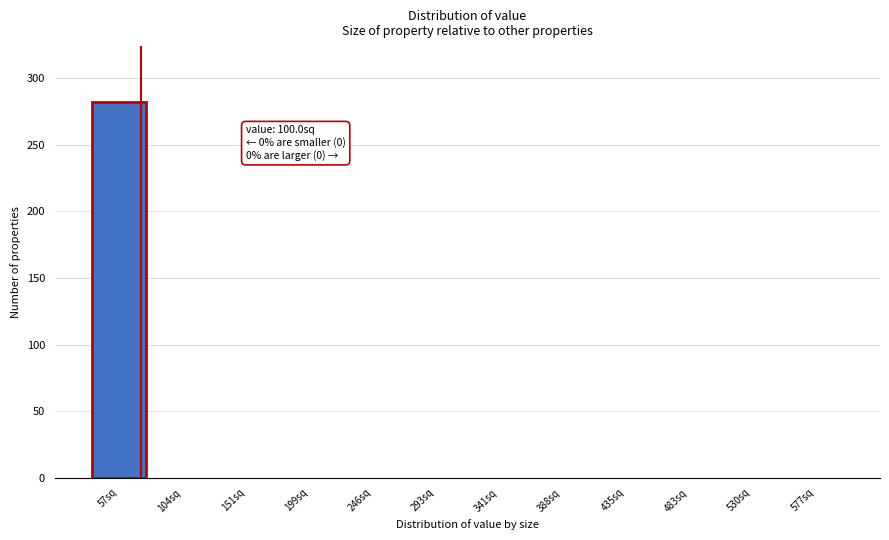

Reading left to right, what are all the values shown in this chart?

57sq=282	104sq=0	151sq=0	199sq=0	246sq=0	293sq=0	341sq=0	388sq=0	435sq=0	483sq=0	530sq=0	577sq=0